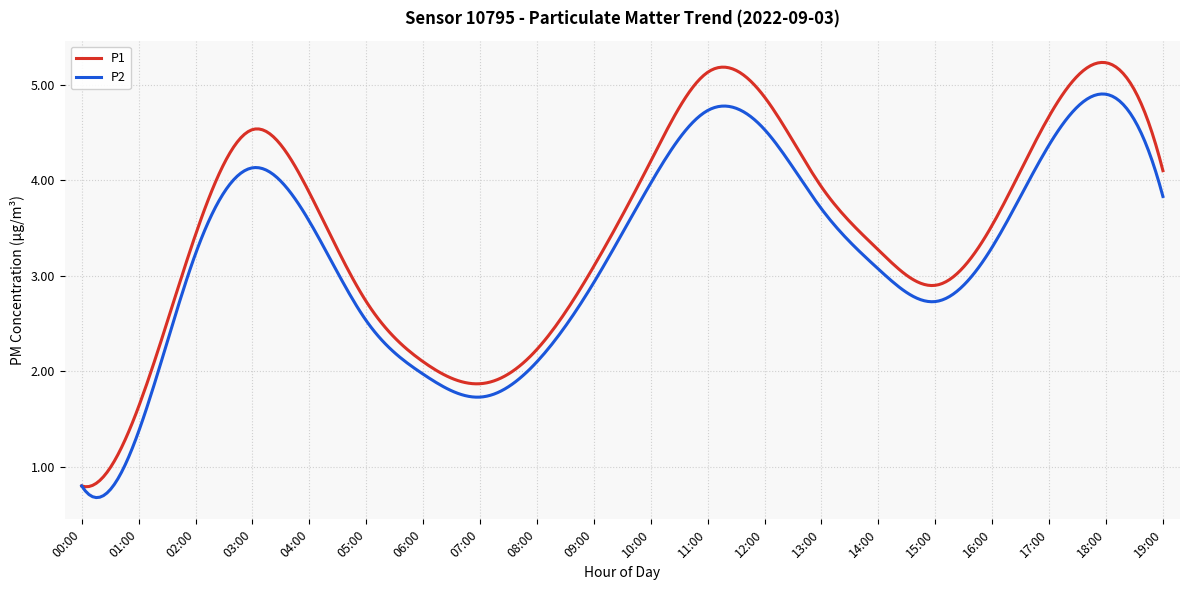

List the series in order of their overall mean, highest first.

P1, P2